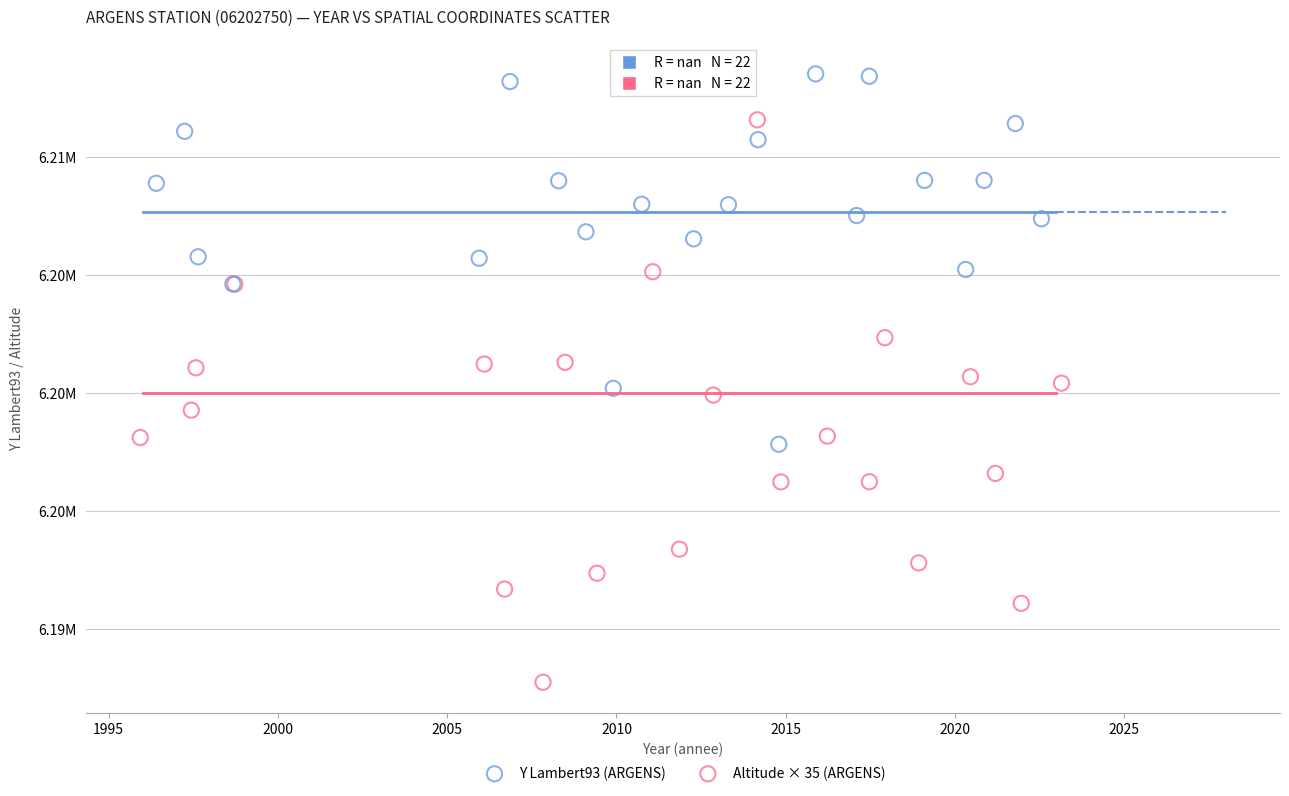

Which series reaches the minimum Y coordinate?

Y Lambert93 (ARGENS)